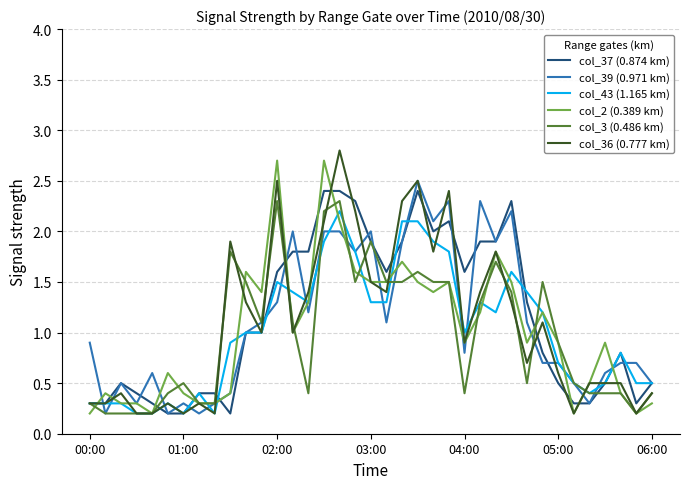

After their last crossing, which series has the higher values: col_2 (0.389 km) or col_37 (0.874 km)?

col_37 (0.874 km)